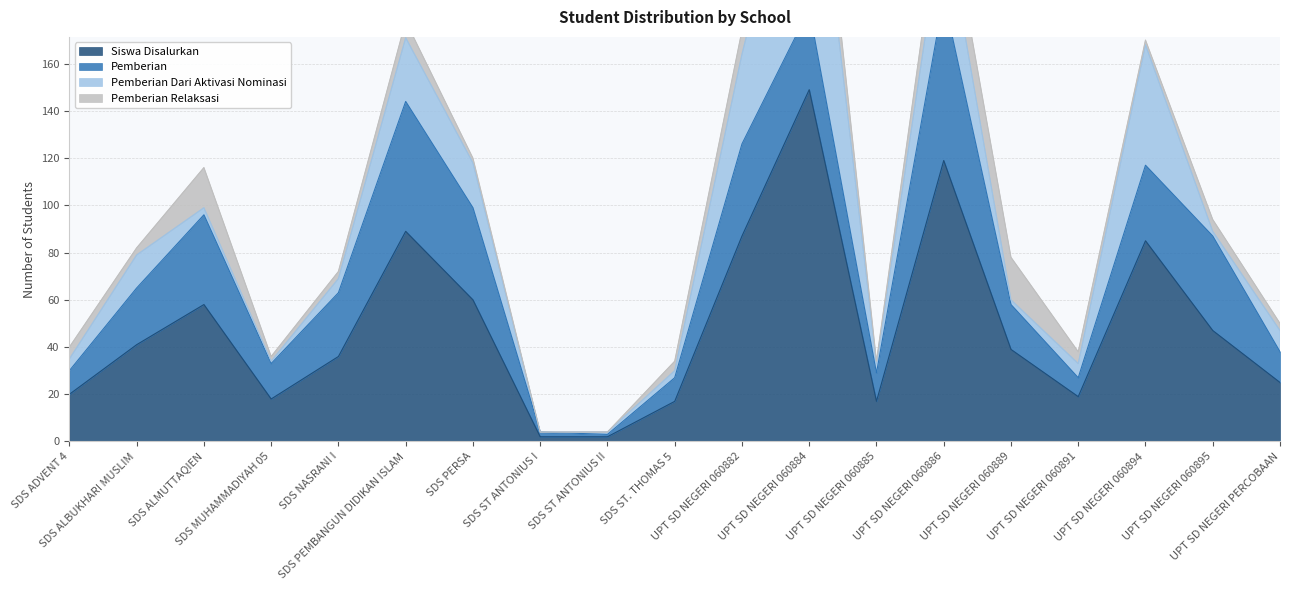

True or false: Pemberian Relaksasi has a value of 0 at SDS ST ANTONIUS II.

True